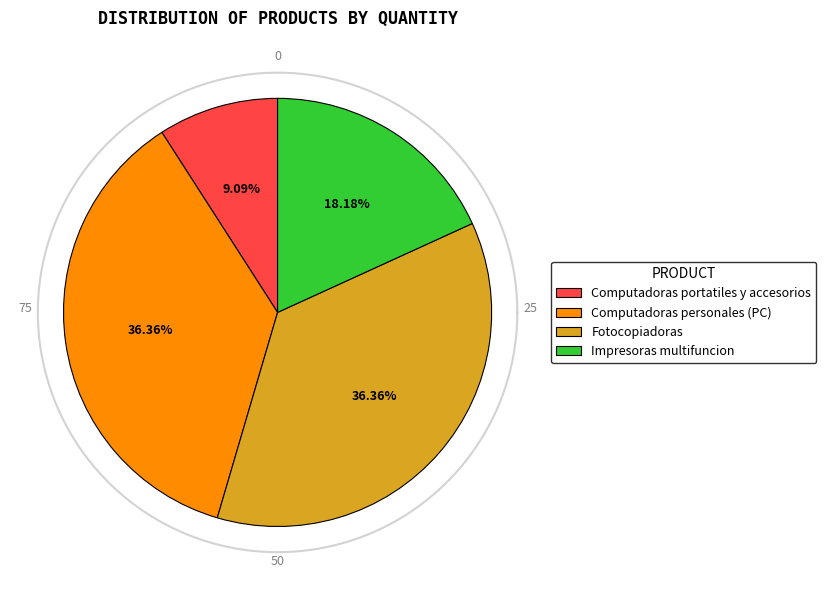

To the nearest percent, what is the combined percentage of Impresoras multifuncion and Fotocopiadoras?

55%